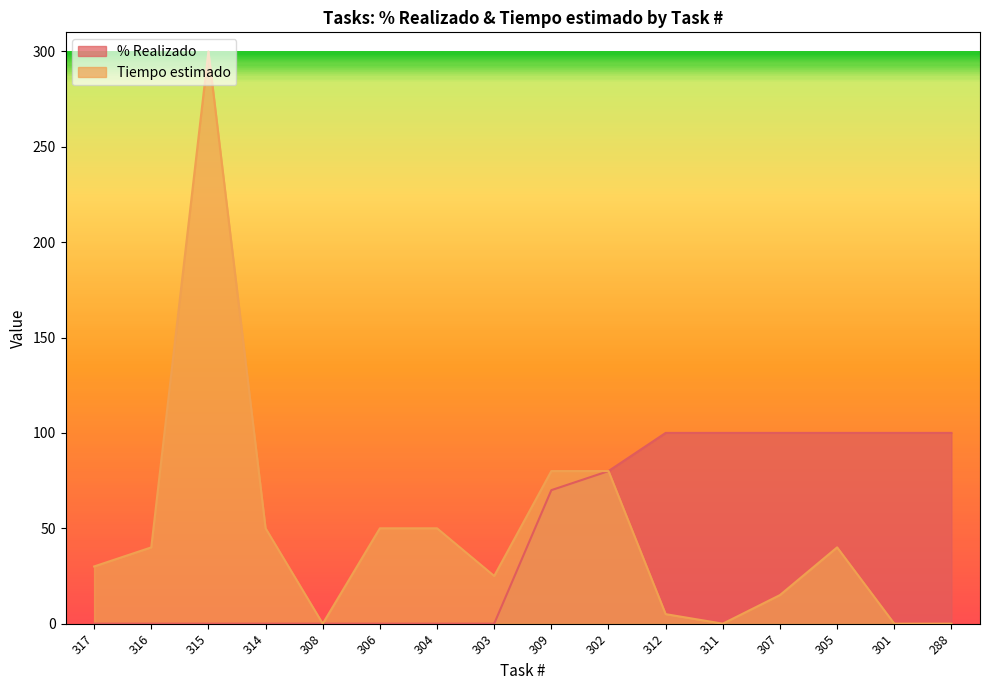

Reading right to left, extract all data points from this chart.

% Realizado: 100	100	100	100	100	100	80	70	0	0	0	0	0	0	0	0
Tiempo estimado: 0	0	40	15	0	5	80	80	25	50	50	0	50	300	40	30